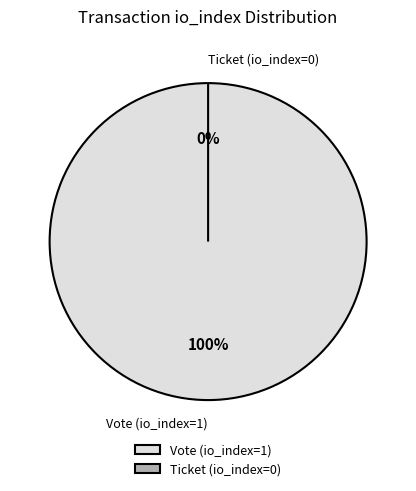

Count the number of slices in the pie.

2